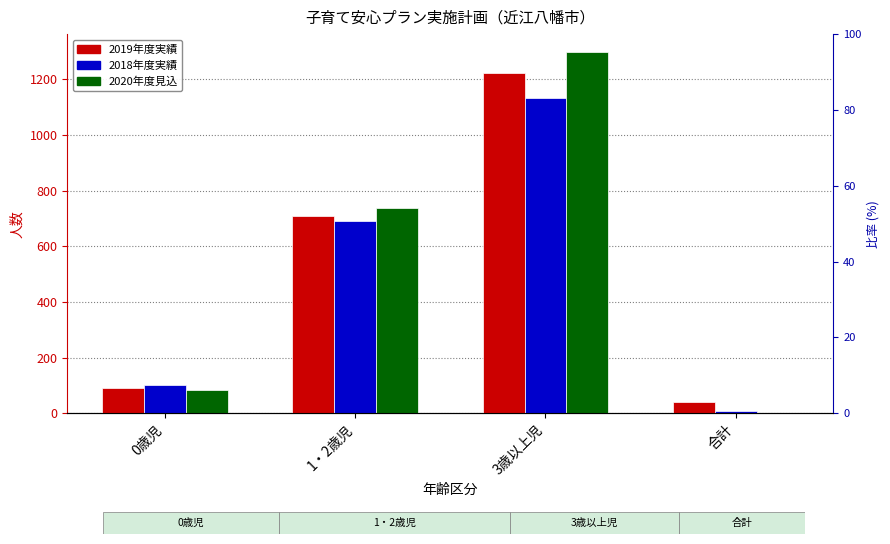

Reading left to right, transcribe all the data shown in this chart.

2019年度実績: 0歳児=89	1・2歳児=708	3歳以上児=1222	合計=41
2018年度実績: 0歳児=102	1・2歳児=691	3歳以上児=1132	合計=7
2020年度見込: 0歳児=84	1・2歳児=739	3歳以上児=1298	合計=0